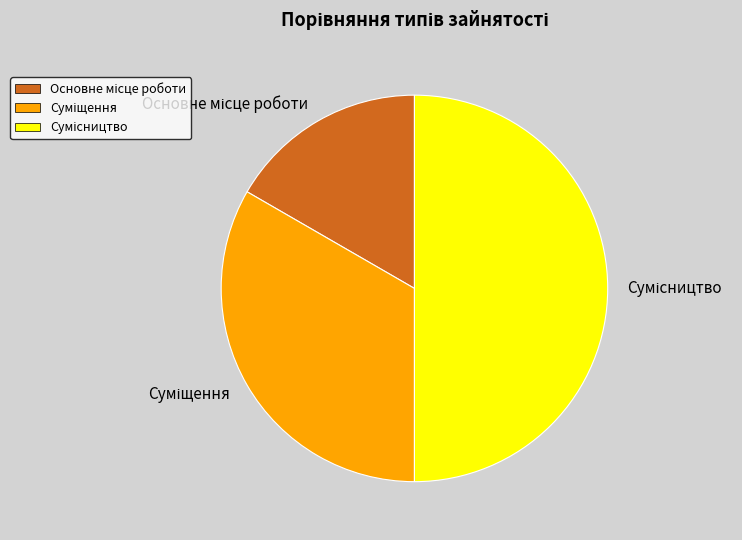

True or false: Суміщення accounts for 27% of the total.

False